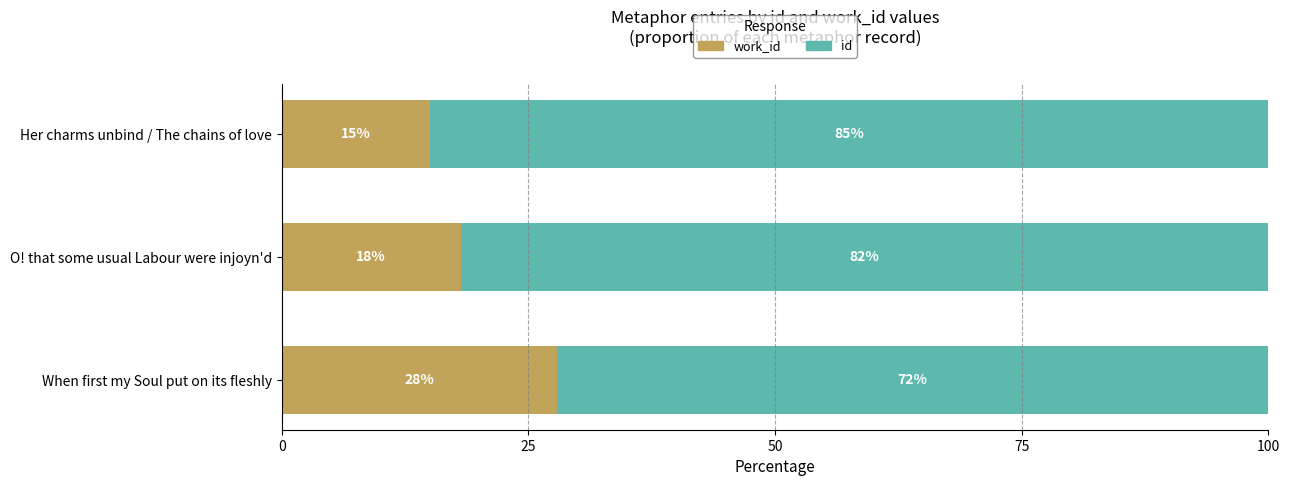

What is the total value across all series at Her charms unbind / The chains of love?

100.0